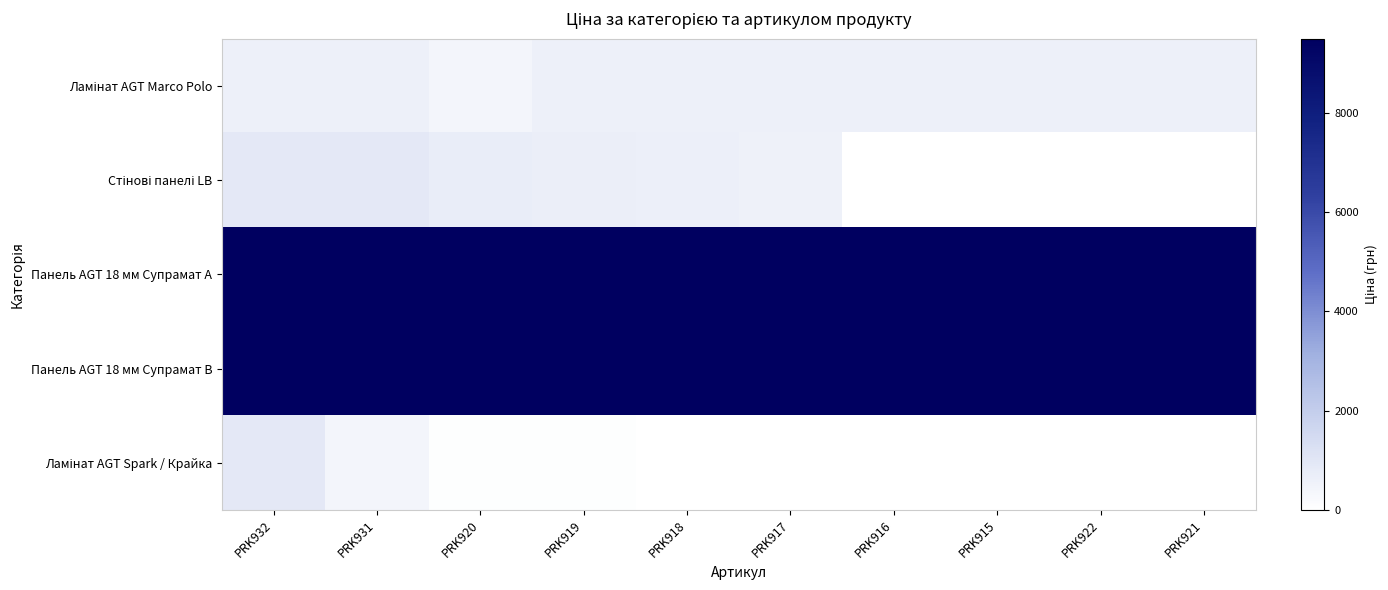

List the series in order of their peak value, highest first.

Панель AGT 18 мм Супрамат A, Панель AGT 18 мм Супрамат B, Стінові панелі LB, Ламінат AGT Spark / Крайка, Ламінат AGT Marco Polo